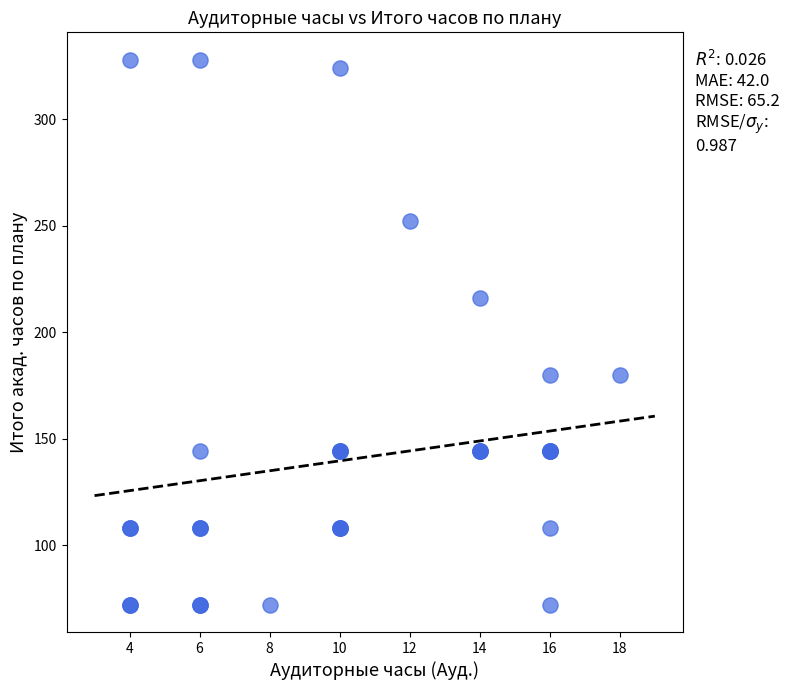

What Y value in the scatter plot is closest to 200?

216